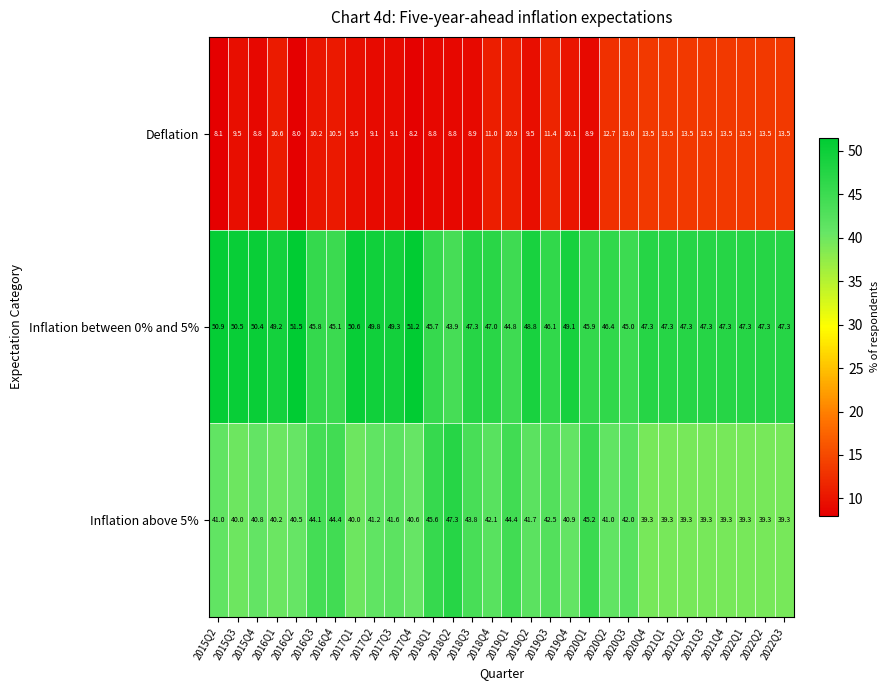

Which series changed the most between 2020Q3 and 2021Q2?

Inflation above 5%